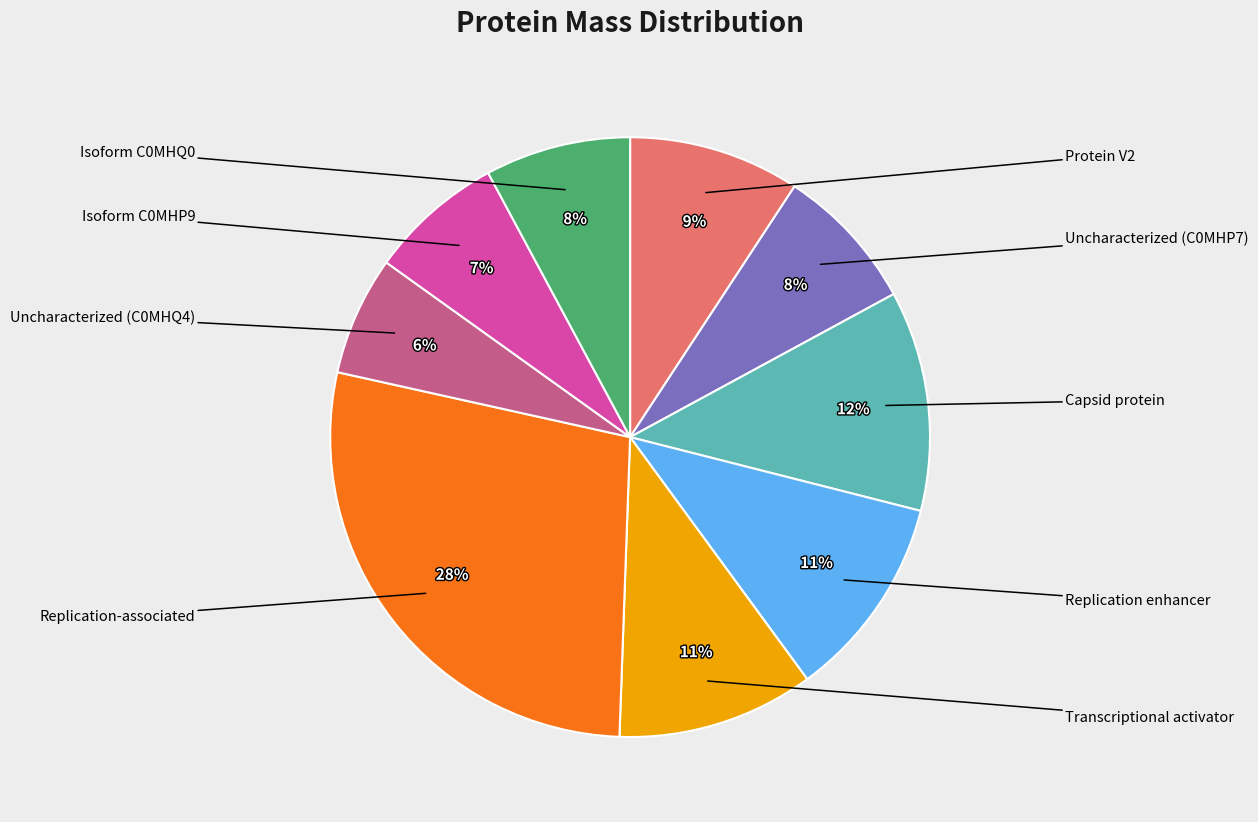

To the nearest percent, what is the average slice percentage?

11%